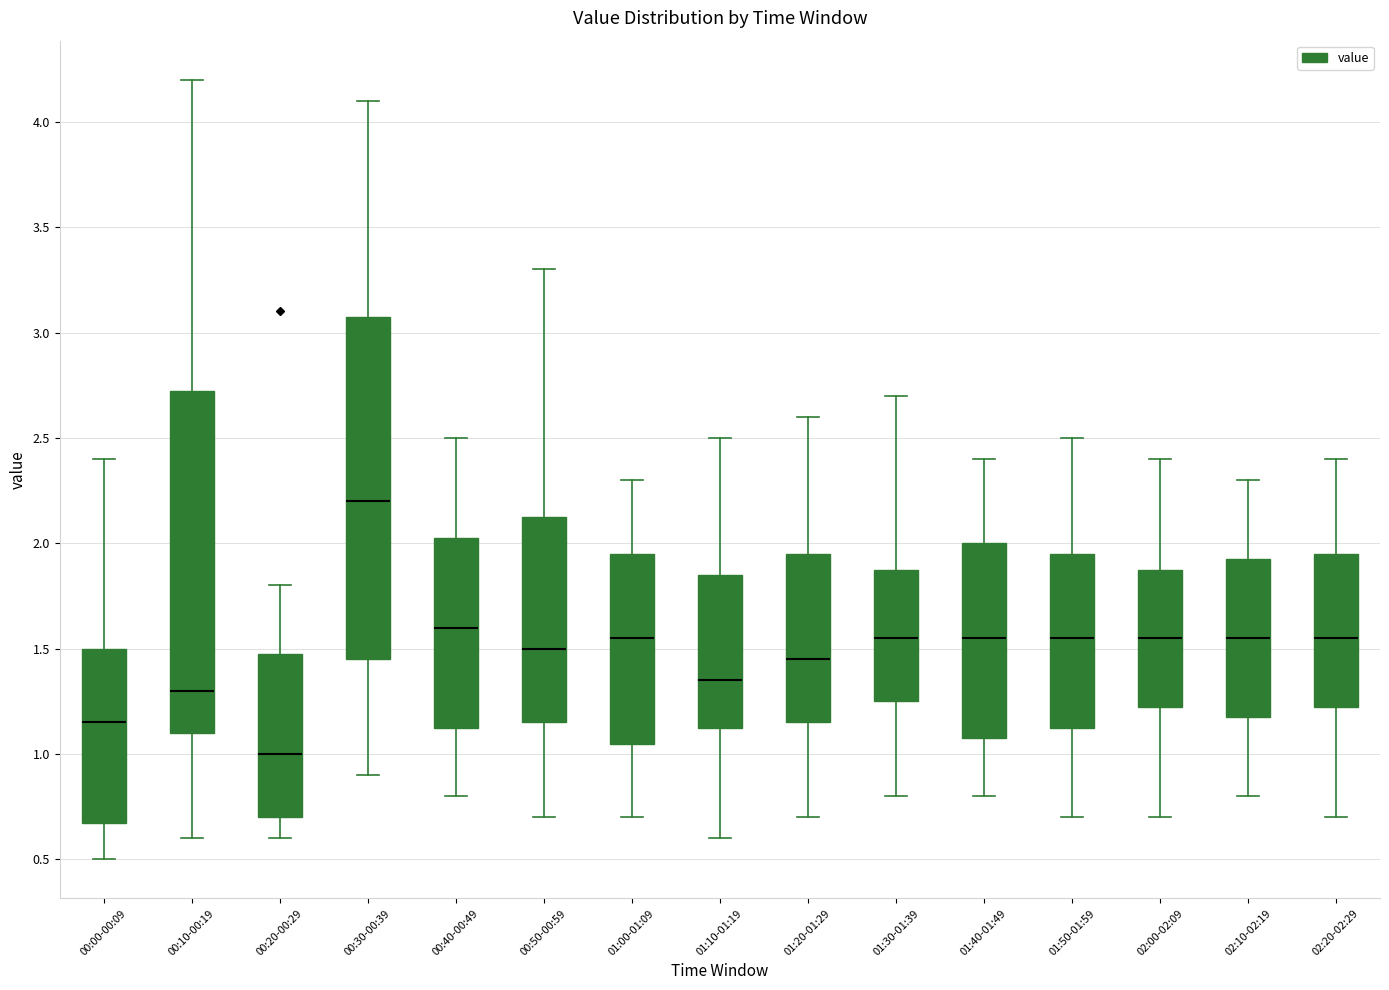

Which box has the lowest median line?

00:20-00:29